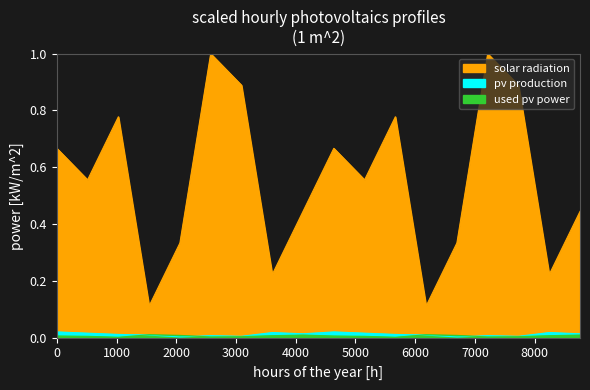

At which category does the chart reach its minimum across all series?

2000